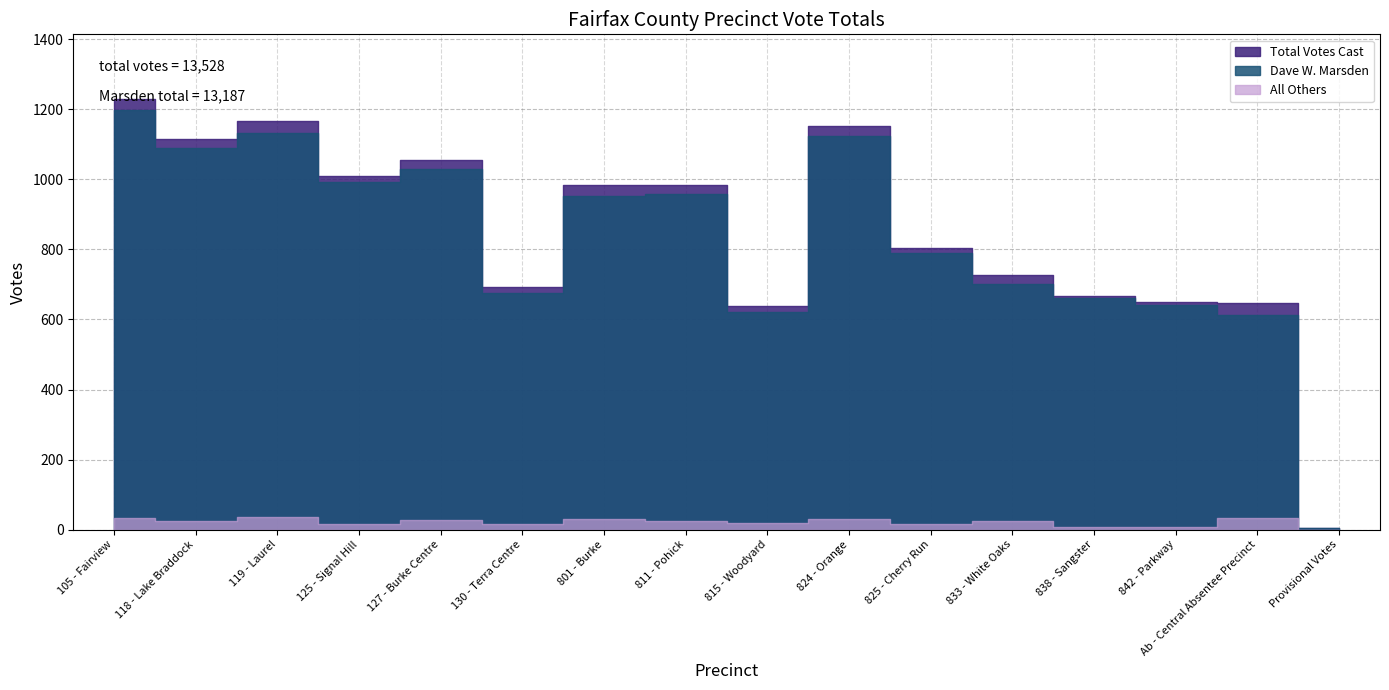

What is the sum of the Total Votes Cast values at 119 - Laurel and 811 - Pohick?

2151